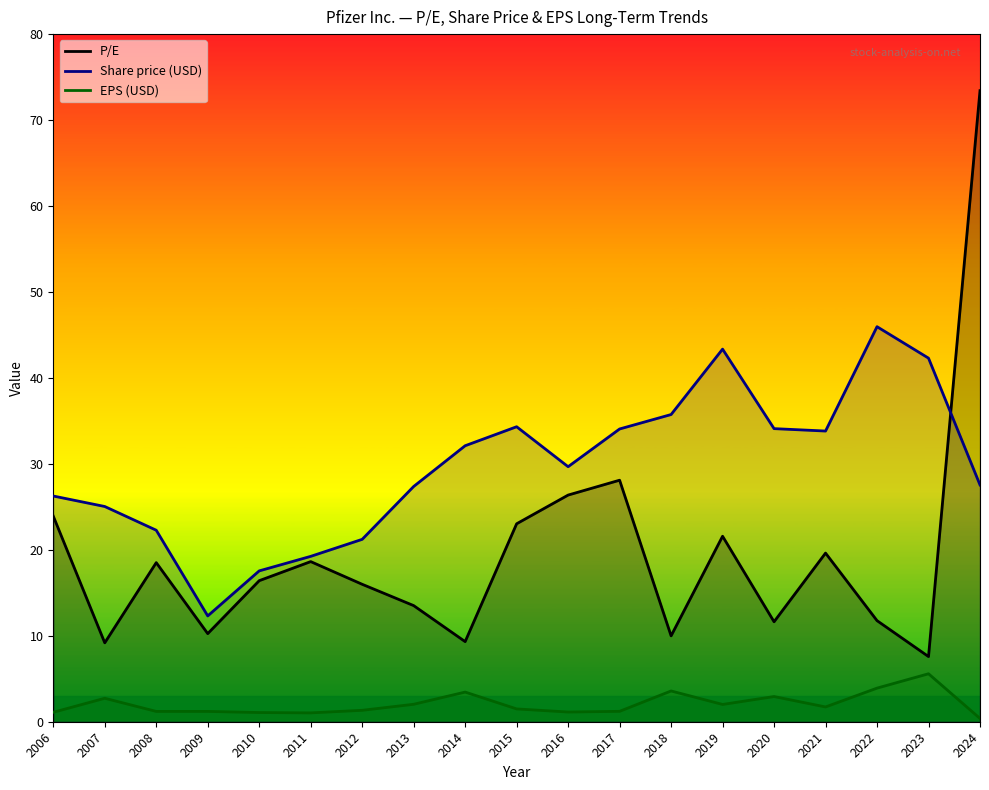

Does the chart display data point markers on the line(s)?

No